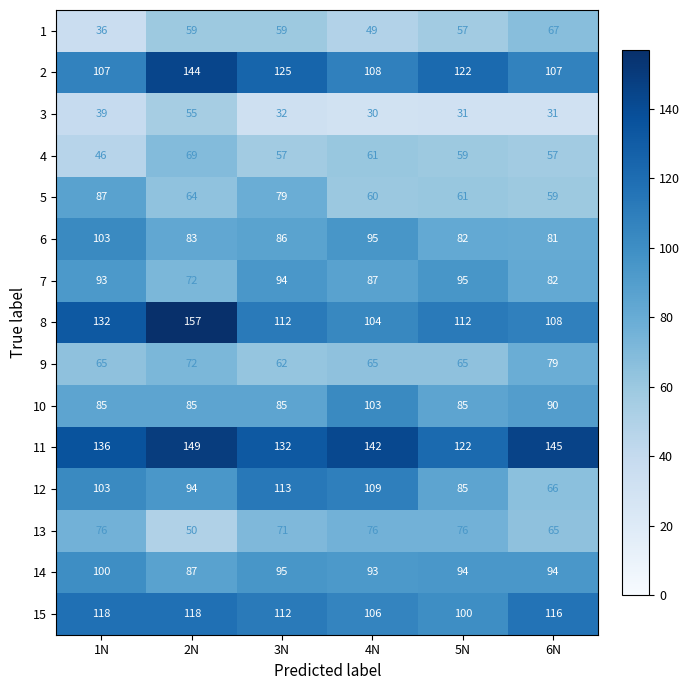

What is the difference between the second highest and second lowest values in the 5 series?

19